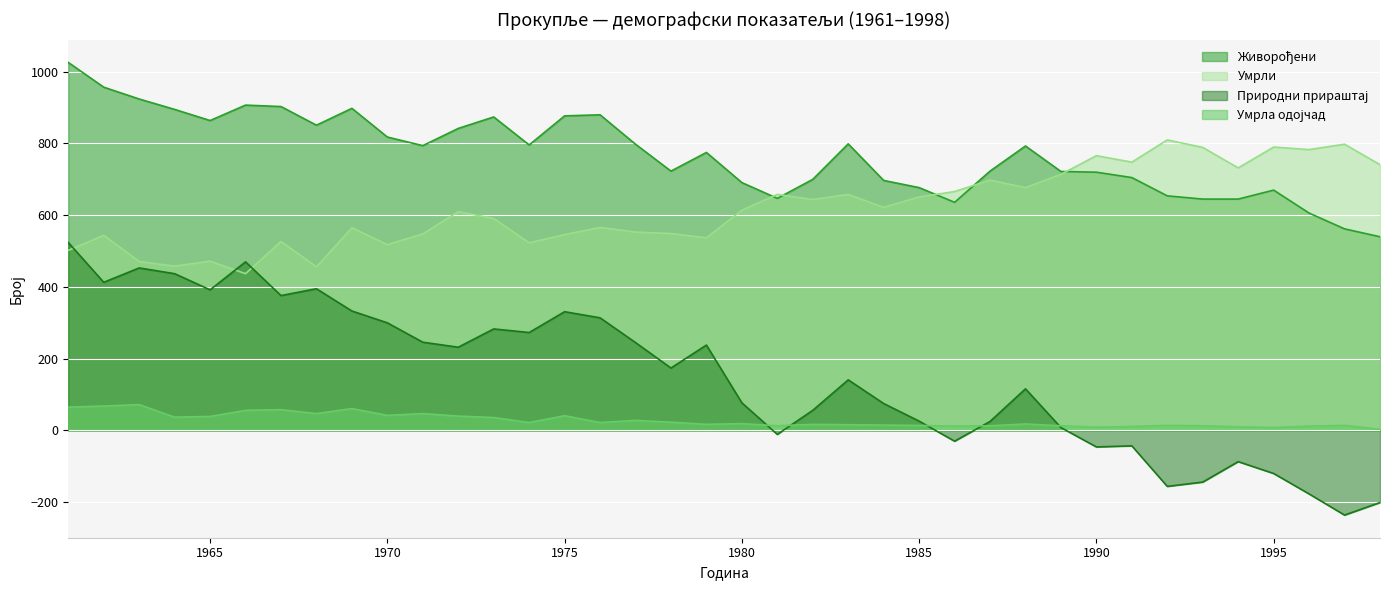

Is it true that Умрли equals 458 at 1964?

True